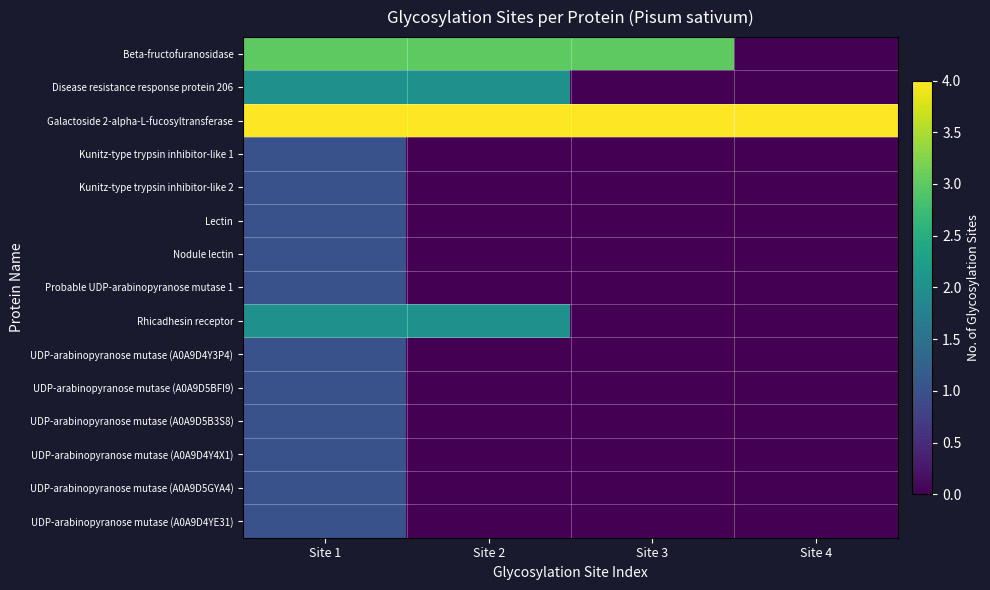

Reading left to right, list all the values displayed in this chart.

Beta-fructofuranosidase: Site 1=3	Site 2=3	Site 3=3	Site 4=0
Disease resistance response protein 206: Site 1=2	Site 2=2	Site 3=0	Site 4=0
Galactoside 2-alpha-L-fucosyltransferase: Site 1=4	Site 2=4	Site 3=4	Site 4=4
Kunitz-type trypsin inhibitor-like 1: Site 1=1	Site 2=0	Site 3=0	Site 4=0
Kunitz-type trypsin inhibitor-like 2: Site 1=1	Site 2=0	Site 3=0	Site 4=0
Lectin: Site 1=1	Site 2=0	Site 3=0	Site 4=0
Nodule lectin: Site 1=1	Site 2=0	Site 3=0	Site 4=0
Probable UDP-arabinopyranose mutase 1: Site 1=1	Site 2=0	Site 3=0	Site 4=0
Rhicadhesin receptor: Site 1=2	Site 2=2	Site 3=0	Site 4=0
UDP-arabinopyranose mutase (A0A9D4Y3P4): Site 1=1	Site 2=0	Site 3=0	Site 4=0
UDP-arabinopyranose mutase (A0A9D5BFI9): Site 1=1	Site 2=0	Site 3=0	Site 4=0
UDP-arabinopyranose mutase (A0A9D5B3S8): Site 1=1	Site 2=0	Site 3=0	Site 4=0
UDP-arabinopyranose mutase (A0A9D4Y4X1): Site 1=1	Site 2=0	Site 3=0	Site 4=0
UDP-arabinopyranose mutase (A0A9D5GYA4): Site 1=1	Site 2=0	Site 3=0	Site 4=0
UDP-arabinopyranose mutase (A0A9D4YE31): Site 1=1	Site 2=0	Site 3=0	Site 4=0